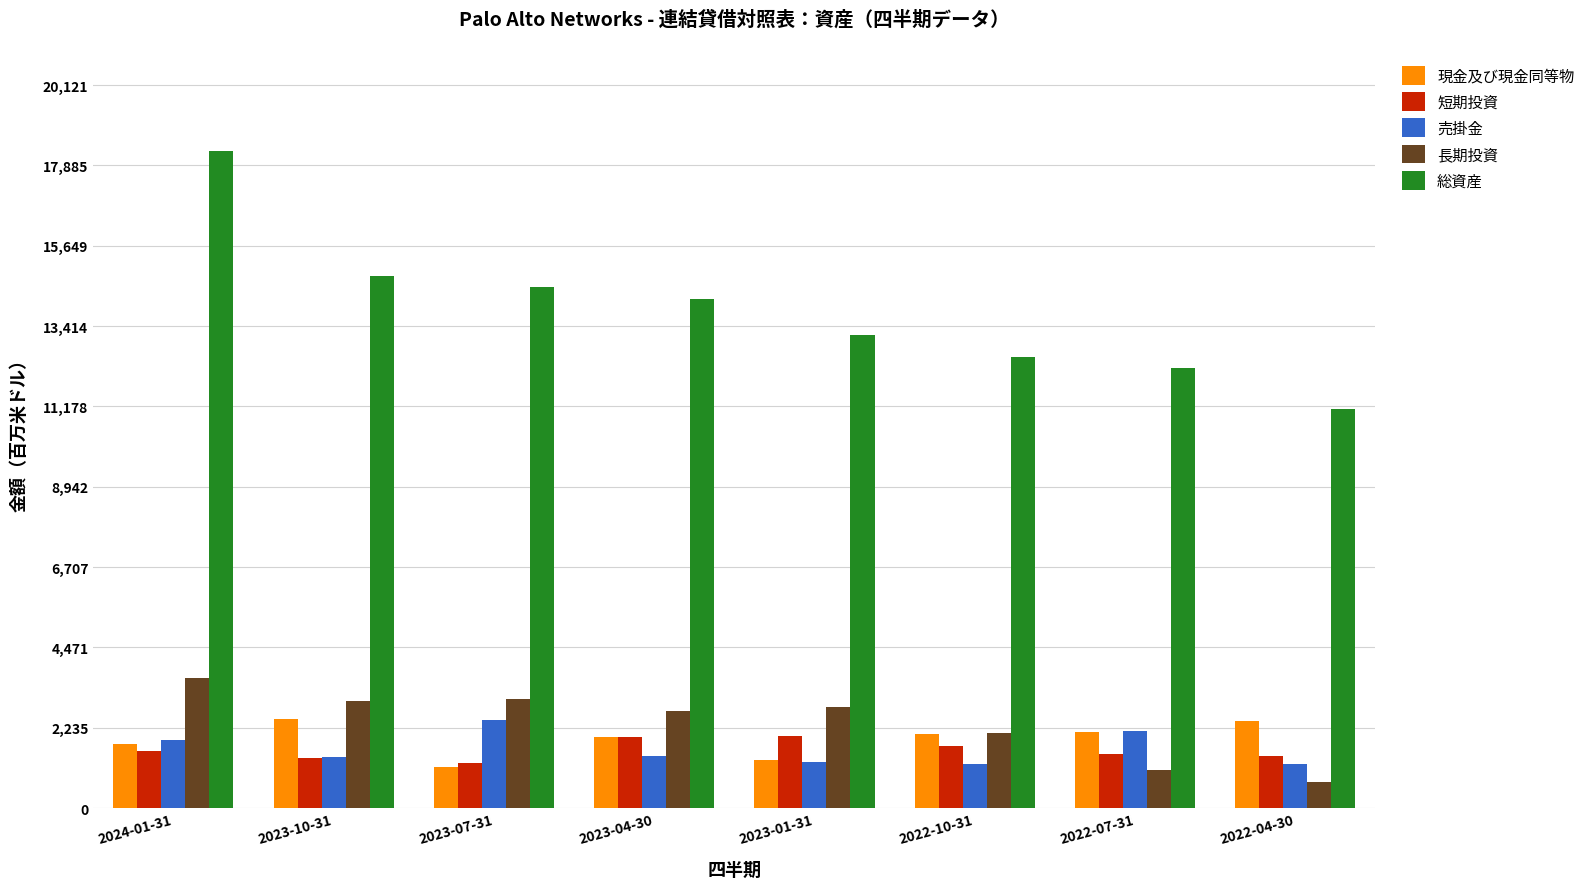

True or false: 売掛金 has a value of 2142500 at 2022-07-31.

True